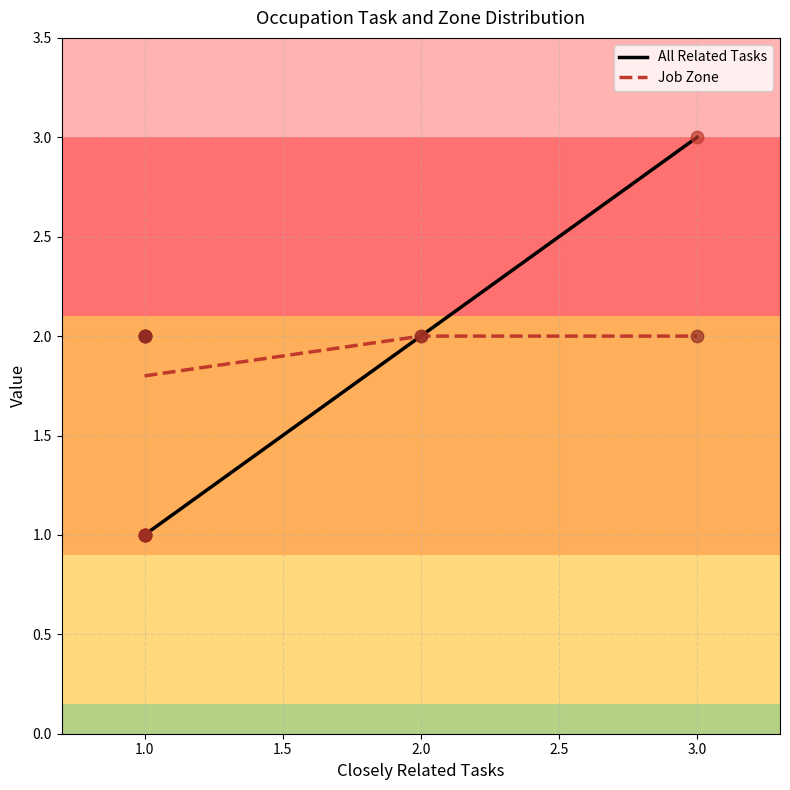

At which category is the sum across all series the highest?

3